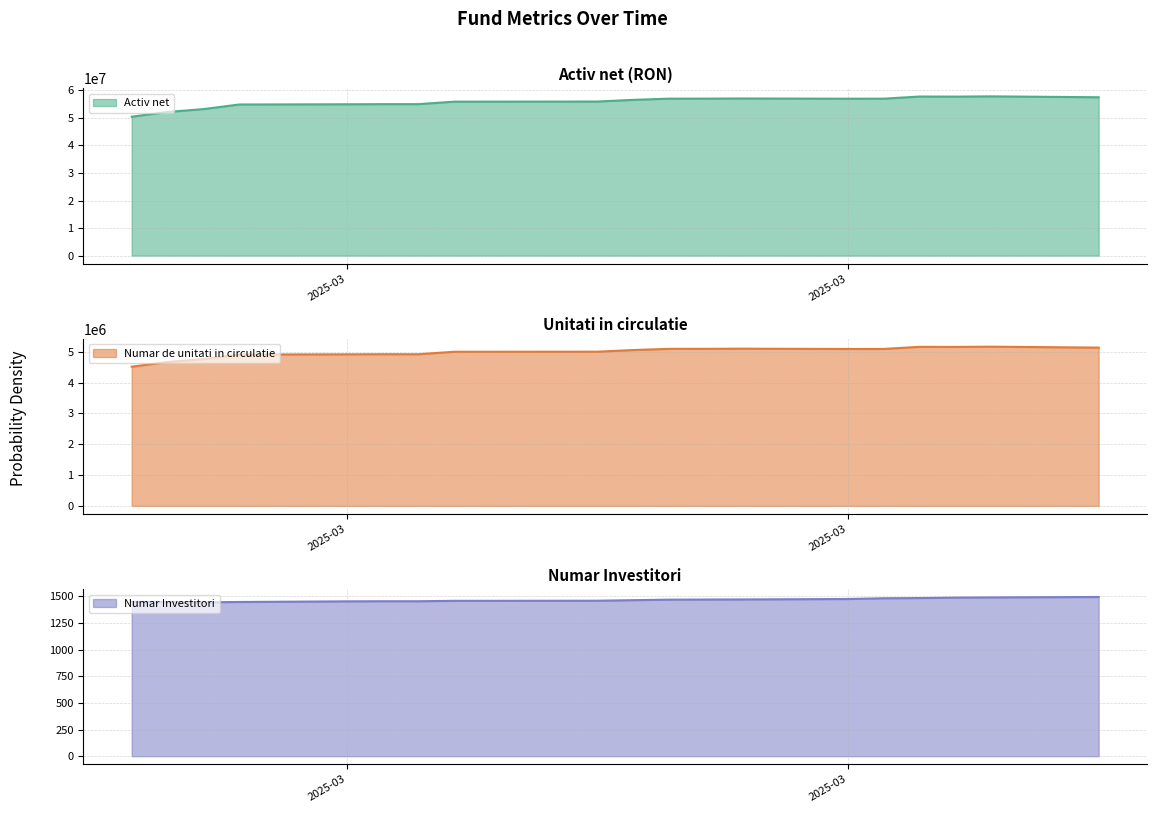

What is the difference between the maximum and minimum values in the Activ net series?

7384484.5